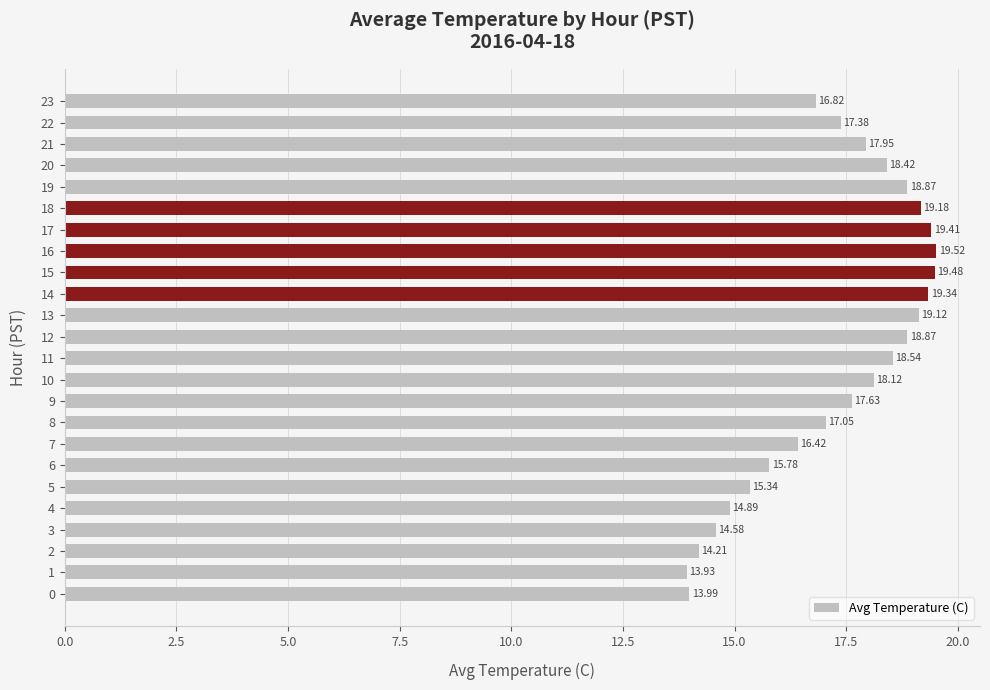

How many values exceed 17?

15